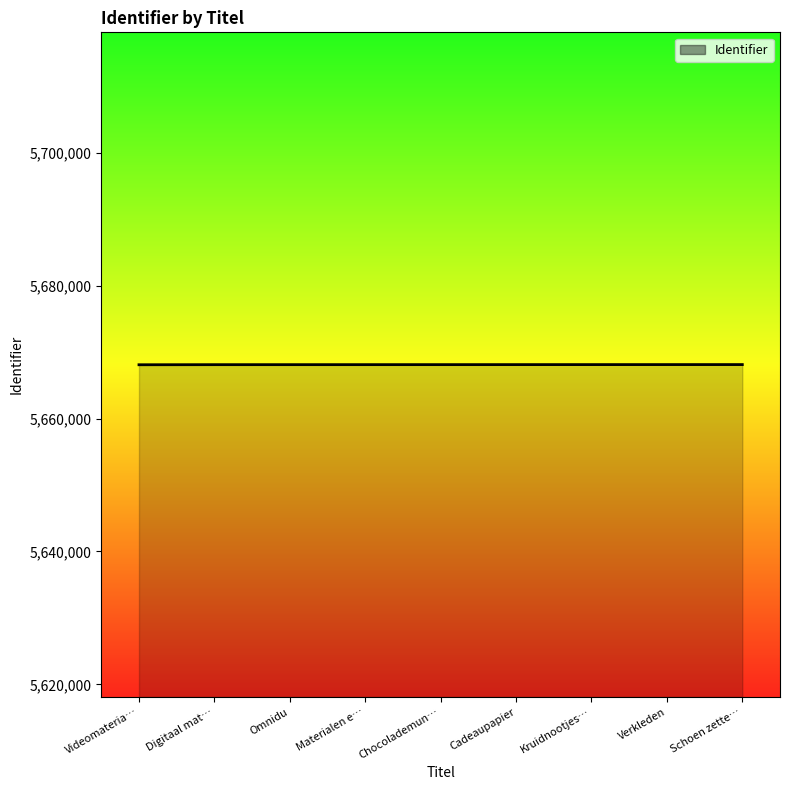

Approximately how many times larger is the value at Cadeaupapier compared to Digitaal mat…?

1.0